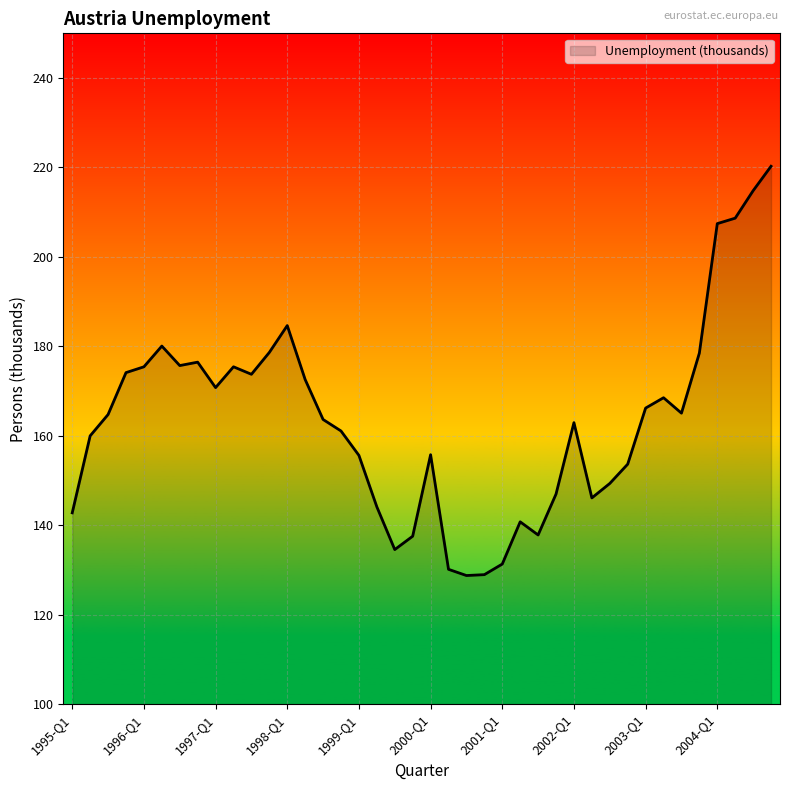

What is the sum of all values?

6543.9